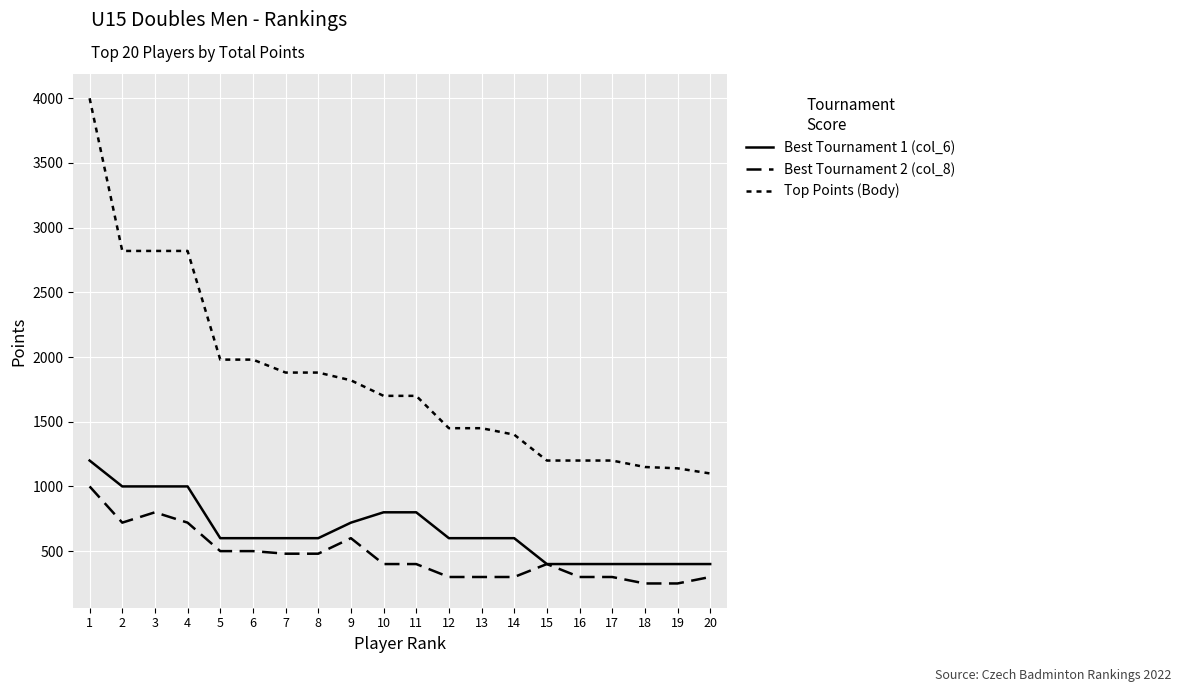

Where is Best Tournament 2 (col_8) nearest to the value 625?

9